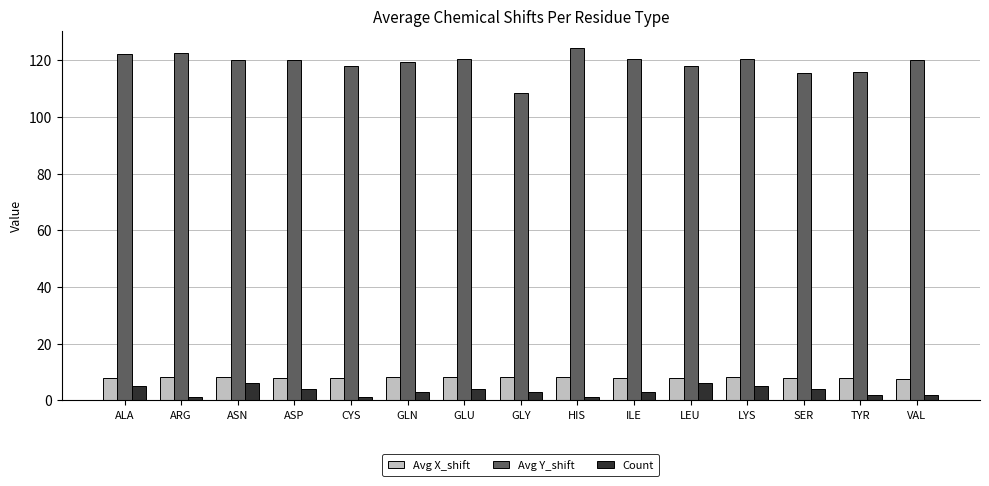

What is the difference between the maximum and minimum values in the Count series?

5.0